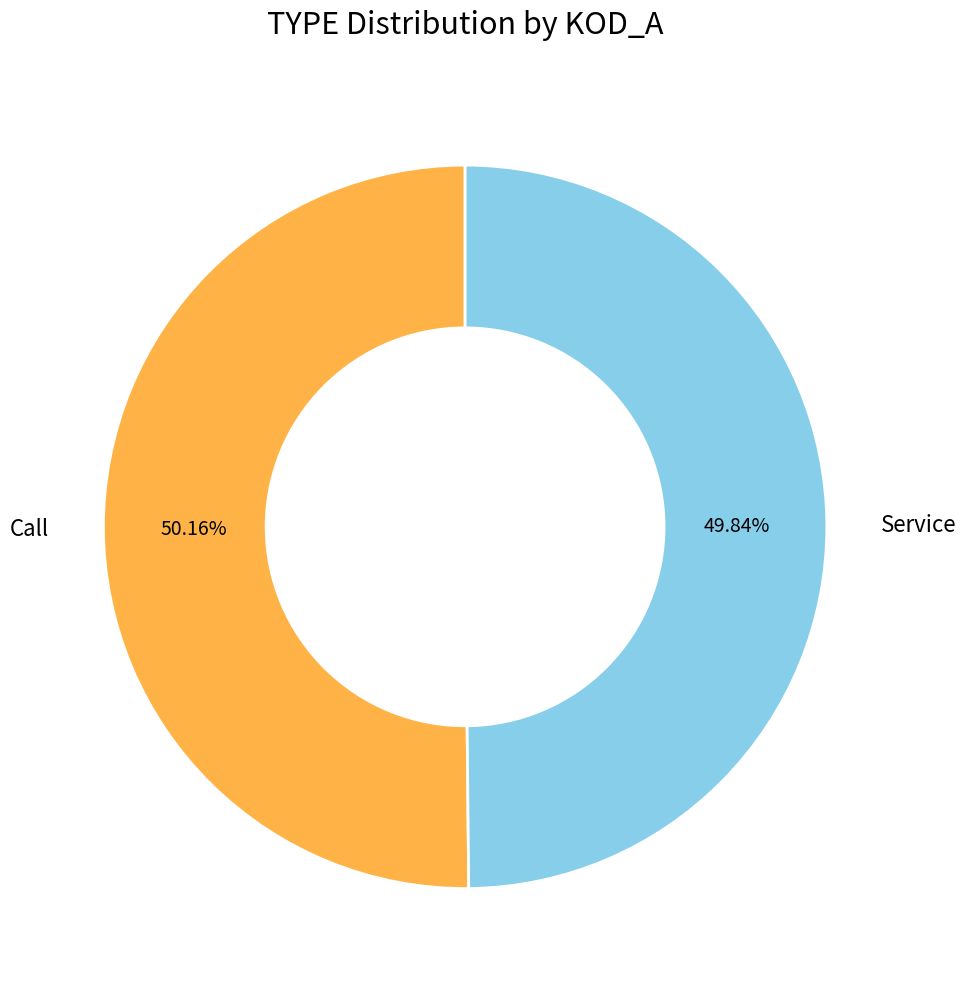

What is the ratio of the value at Service to the value at Call?

1.0